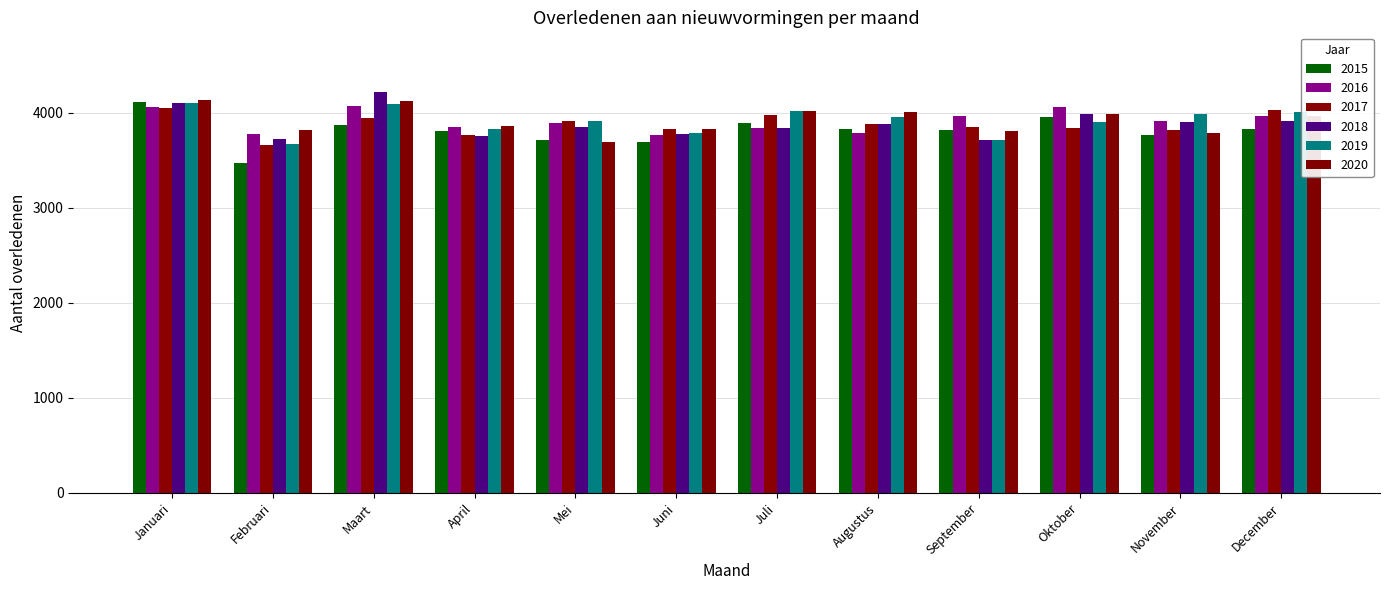

What is the maximum value for 2020?

4131